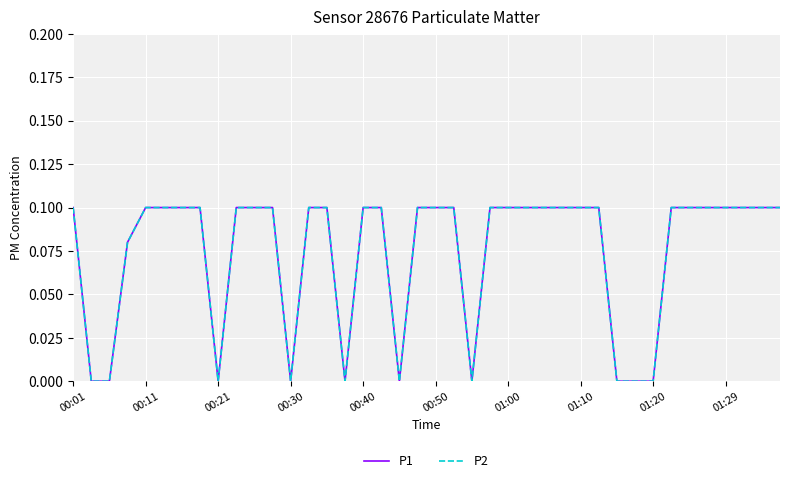

True or false: P1 and P2 cross at least once.

False